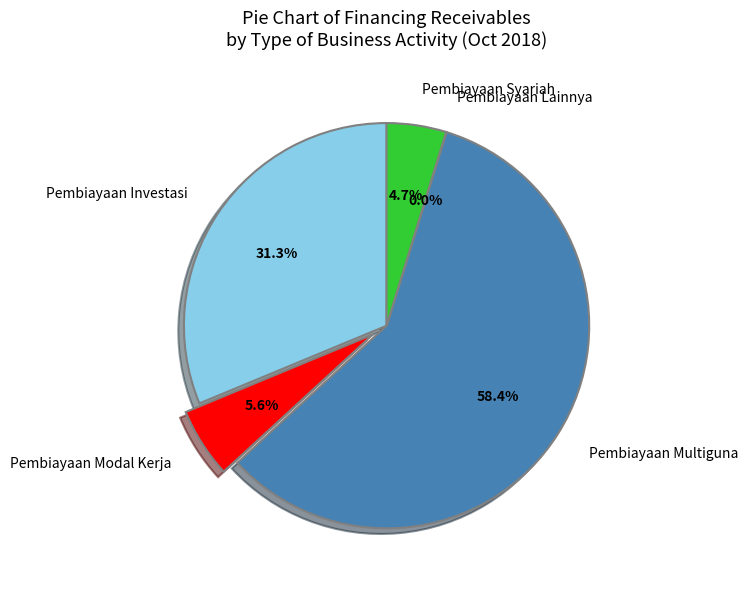

To the nearest percent, what portion does Pembiayaan Syariah represent?

5%